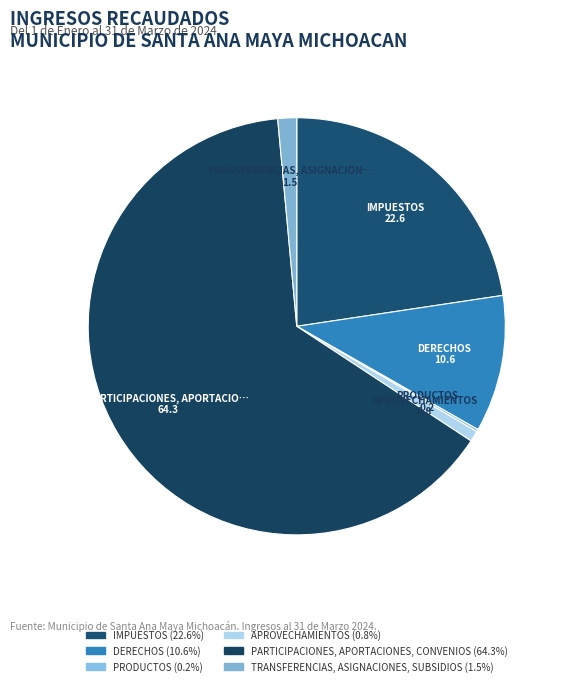

Approximately how many times larger is the value at DERECHOS compared to APROVECHAMIENTOS?

12.7